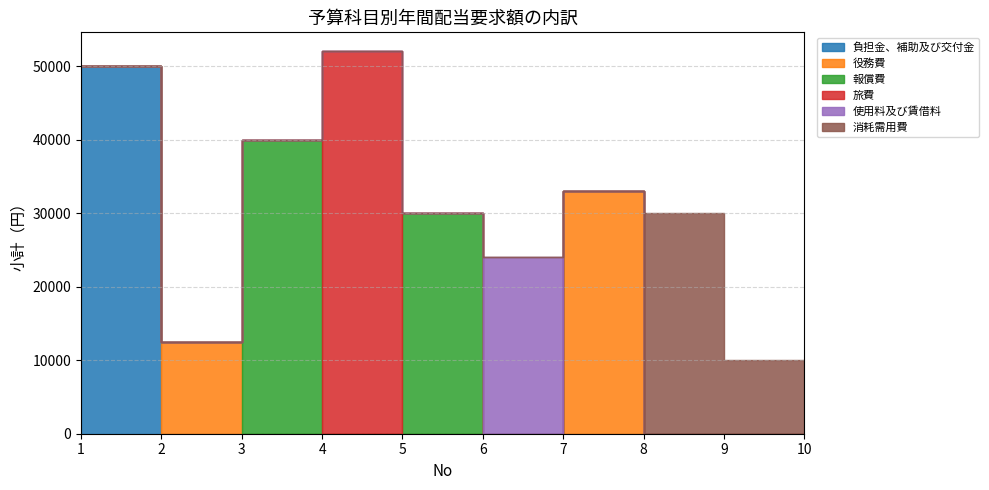

What is the value of the 負担金、補助及び交付金 point at the 1st from the left?

50080